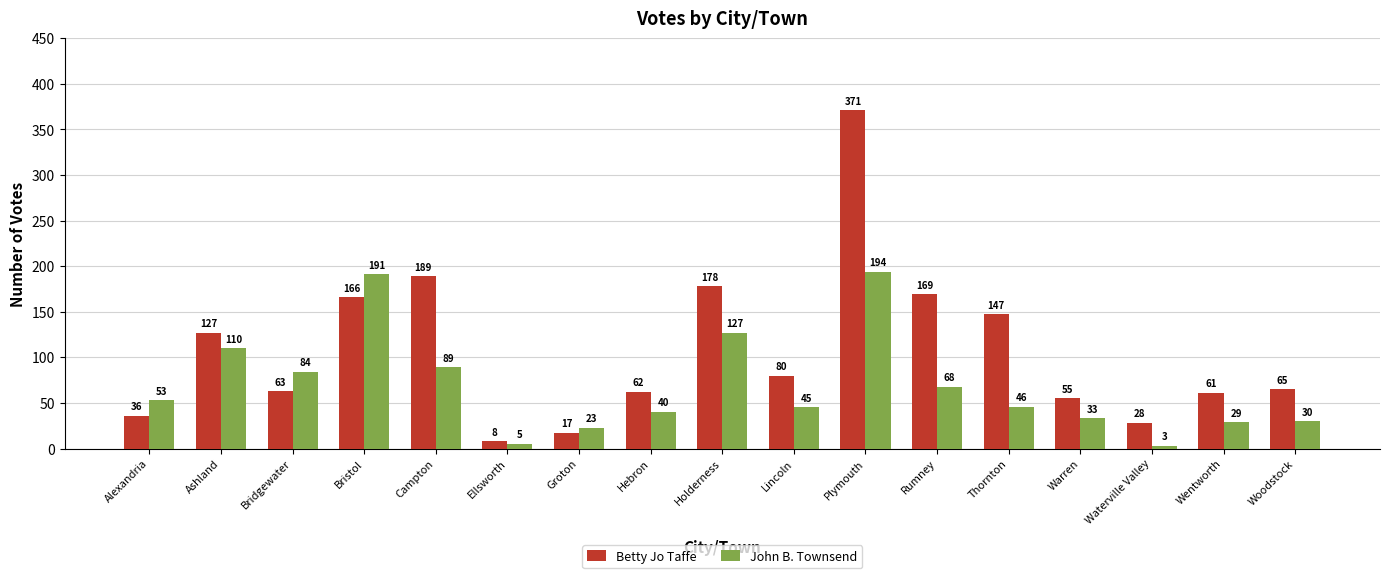

How many bars are there in each group?

2